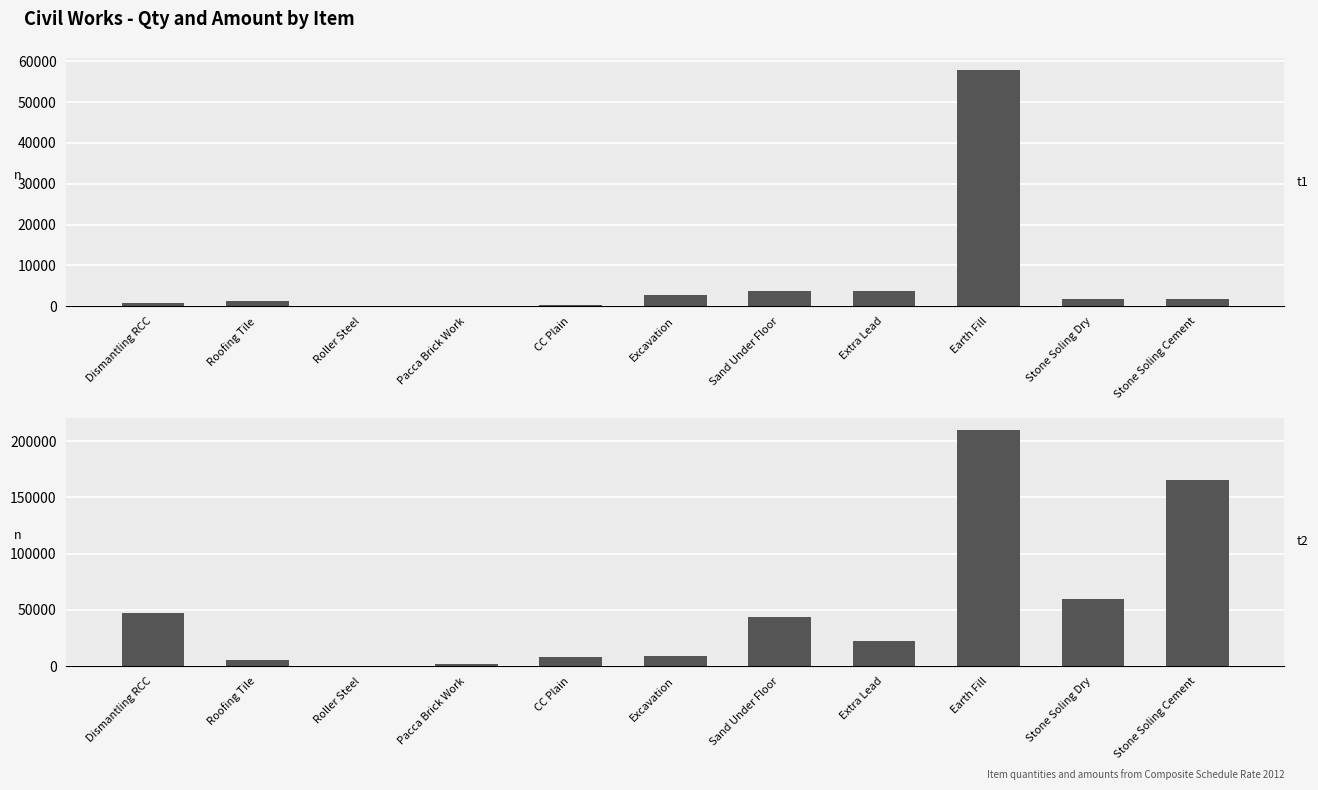

Reading left to right, extract all data points from this chart.

Qty (CFT): 860.4	1328.4	9.3	116.8	241.0	2819.0	3837.5	3837.5	57933.0	1778.7	1754.8
Amount (Rs.): 46847.4	5023.0	11.8	1501.8	8019.6	8953.2	43785.5	22218.9	210296.8	59194.8	165231.5